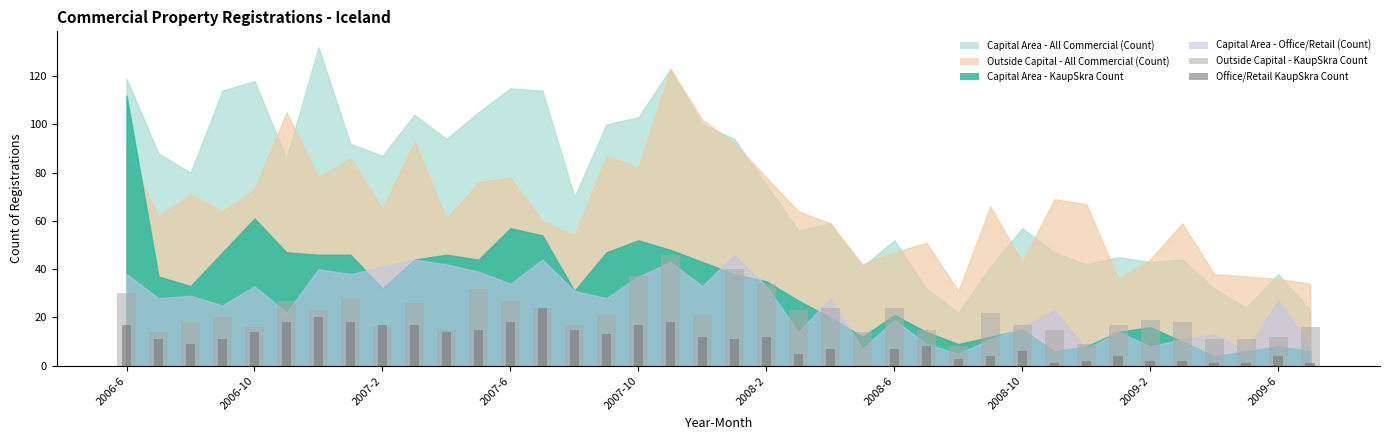

At how many categories does at least one series exceed 1?

38